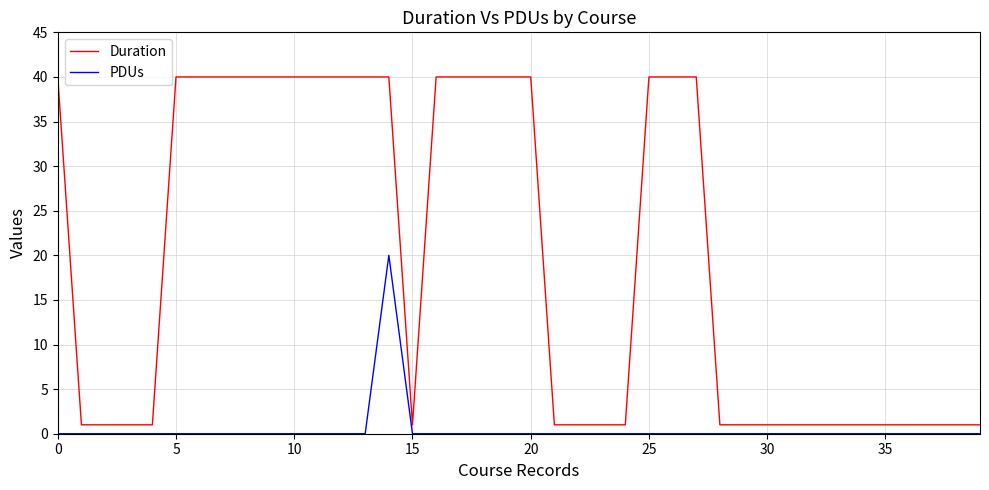

What is the difference between the maximum and minimum values in the PDUs series?

20